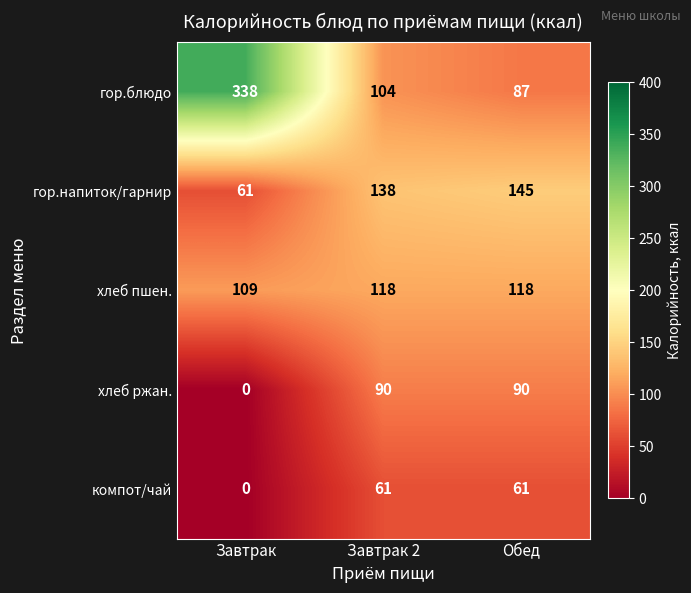

Reading right to left, list all the values displayed in this chart.

гор.блюдо: Обед=87	Завтрак 2=104	Завтрак=338
гор.напиток/гарнир: Обед=145	Завтрак 2=138	Завтрак=61
хлеб пшен.: Обед=118	Завтрак 2=118	Завтрак=109
хлеб ржан.: Обед=90	Завтрак 2=90	Завтрак=0
компот/чай: Обед=61	Завтрак 2=61	Завтрак=0